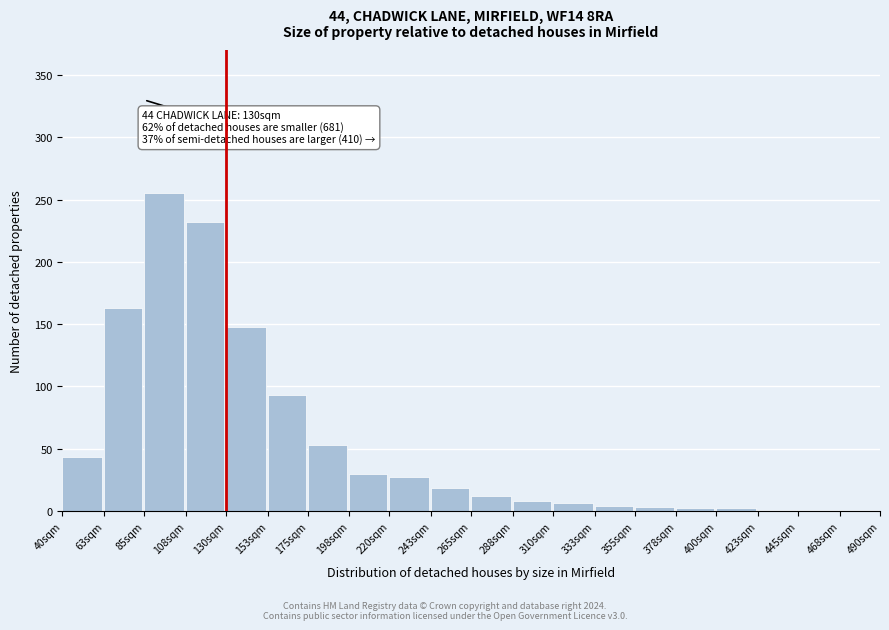

Where is the data nearest to the value 128?

130sqm